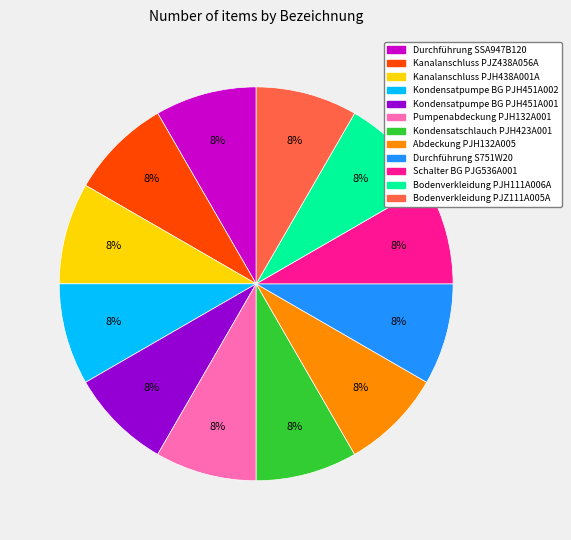

Approximately how many times larger is the value at Kanalanschluss PJH438A001A compared to Kondensatpumpe BG PJH451A001?

1.0